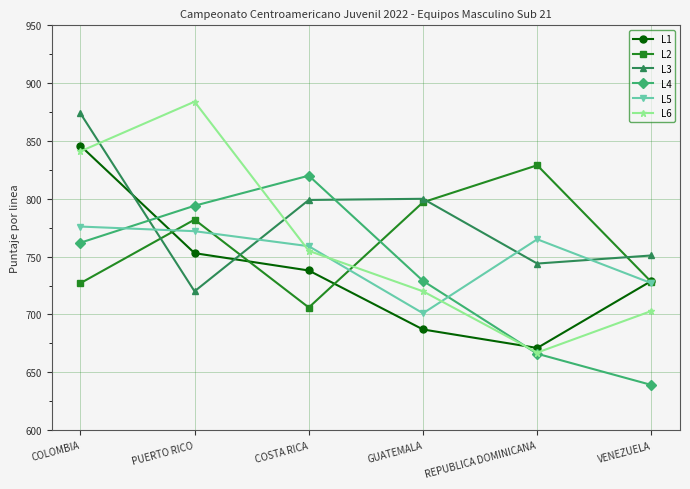

At which label does L3 reach its peak?

COLOMBIA